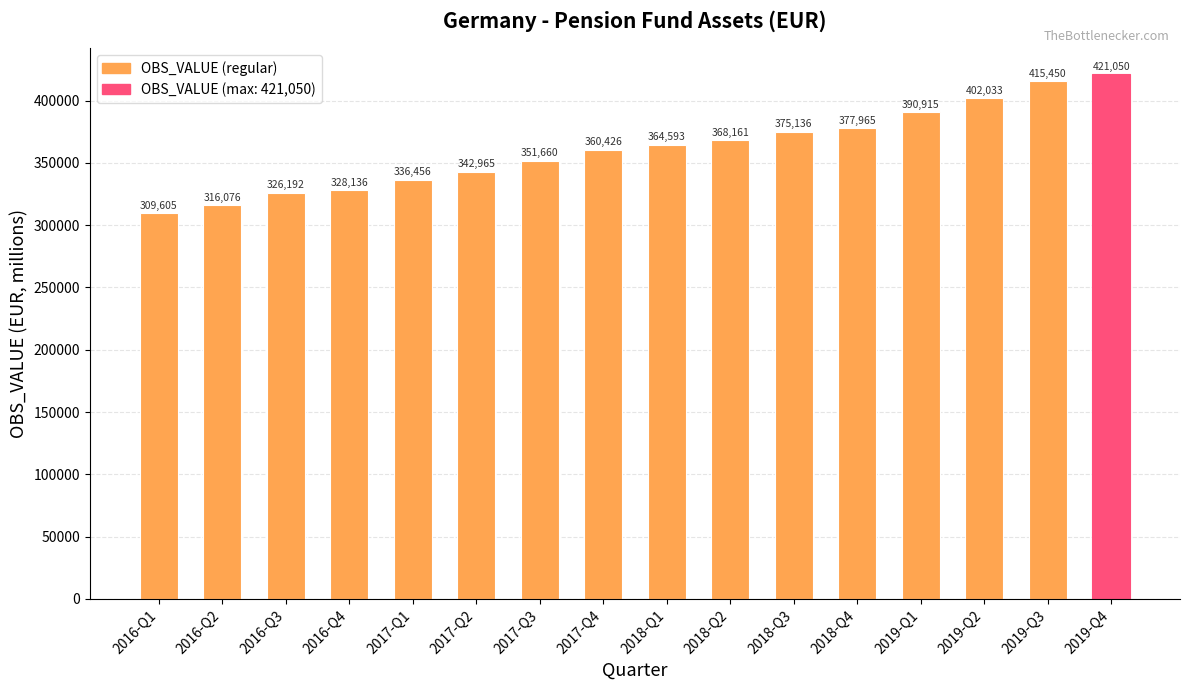

What is the value of the 1st bar from the left?

309605